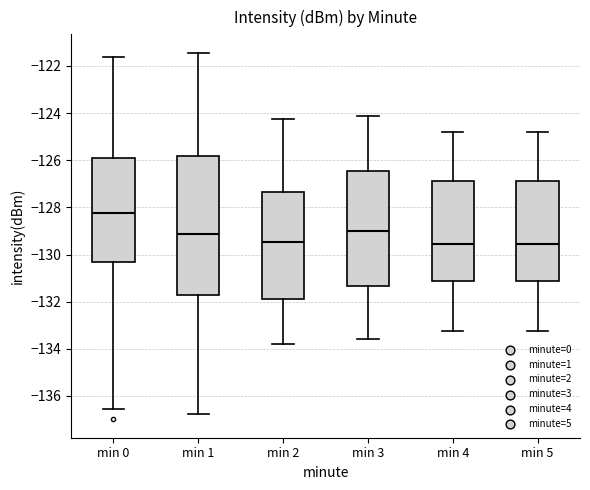

Which box's median line is the highest?

min 0